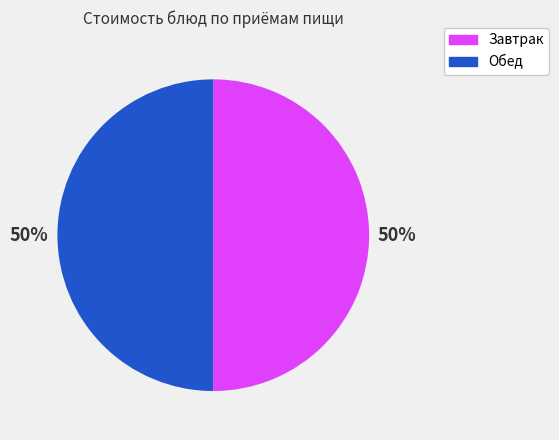

How many slices are in this pie chart?

2